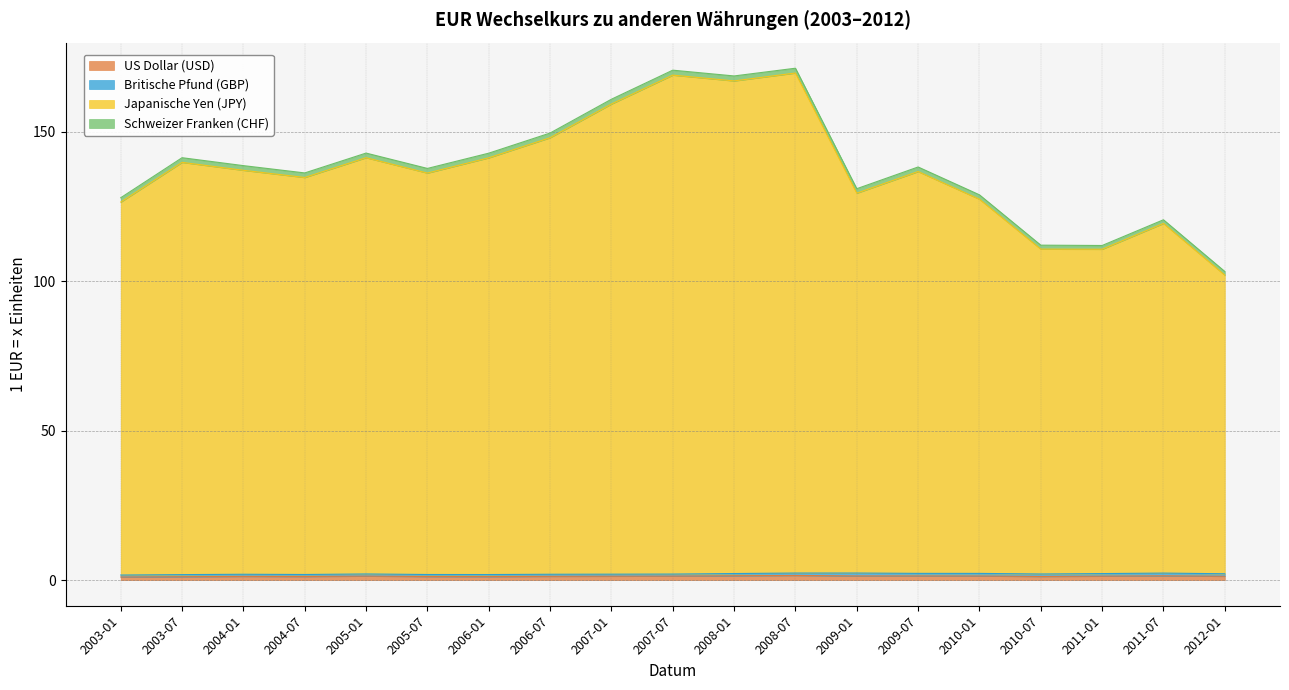

Which label corresponds to the largest value in the chart?

2008-07